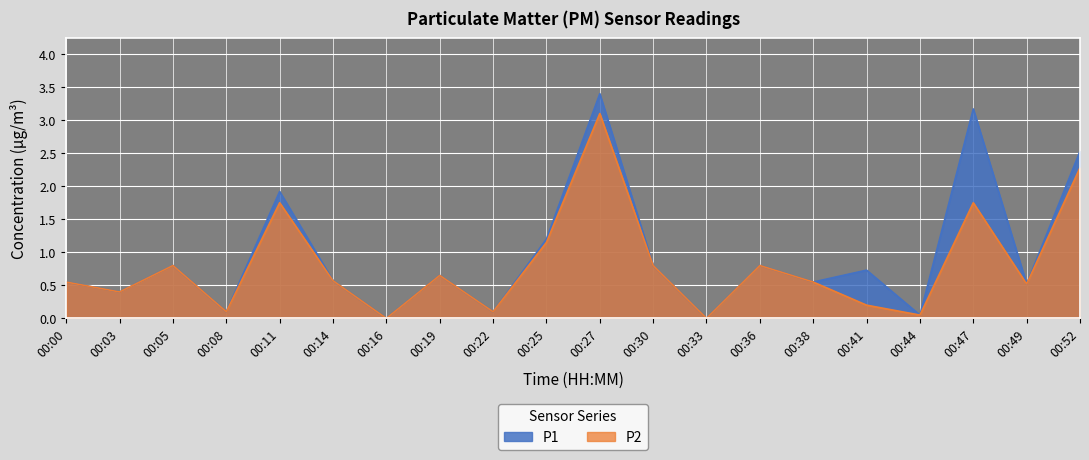

Is the value of P2 at 00:52 greater than the value of P1 at 00:41?

Yes